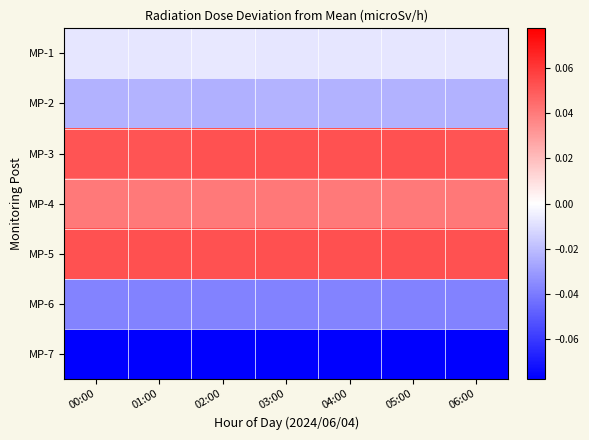

How many data points does each series have?

7